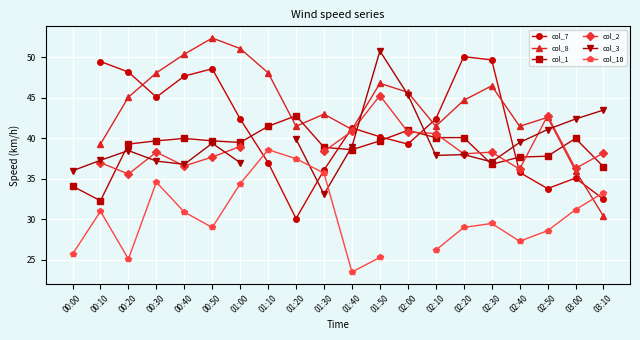

What is the difference between the highest and lowest values at 03:10?

13.1